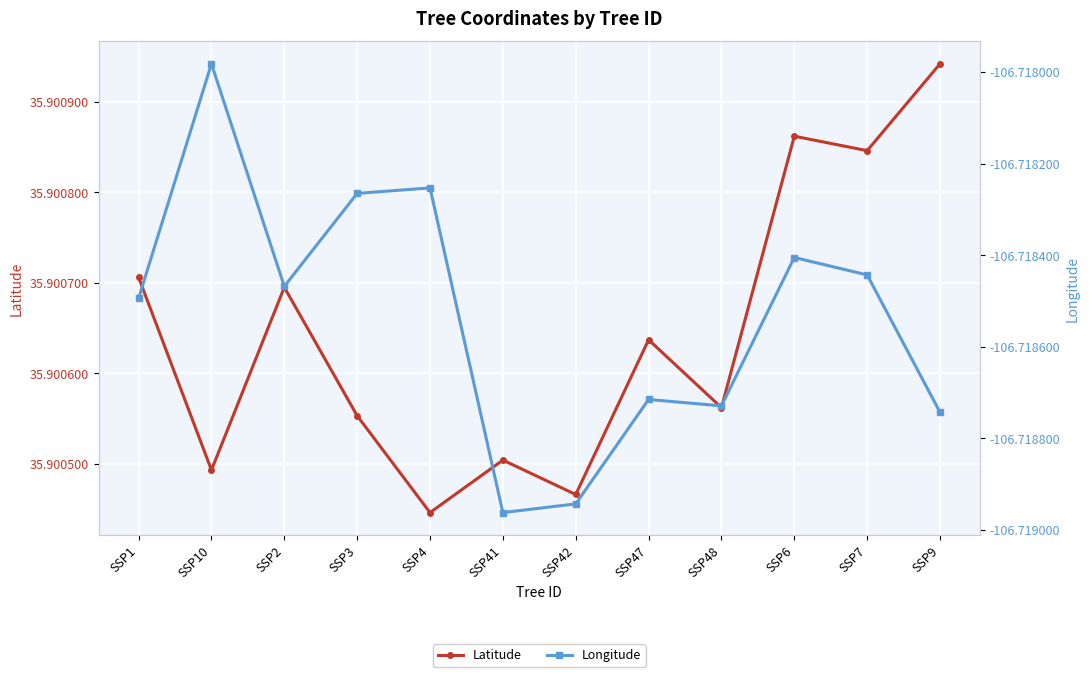

True or false: Longitude and Latitude cross at least once.

False